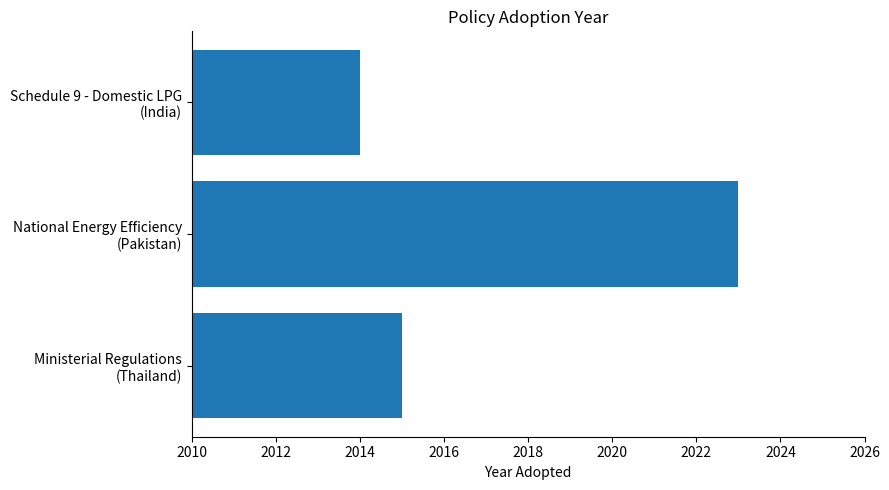

Rank the categories by value from highest to lowest.

National Energy Efficiency
(Pakistan), Ministerial Regulations
(Thailand), Schedule 9 - Domestic LPG
(India)